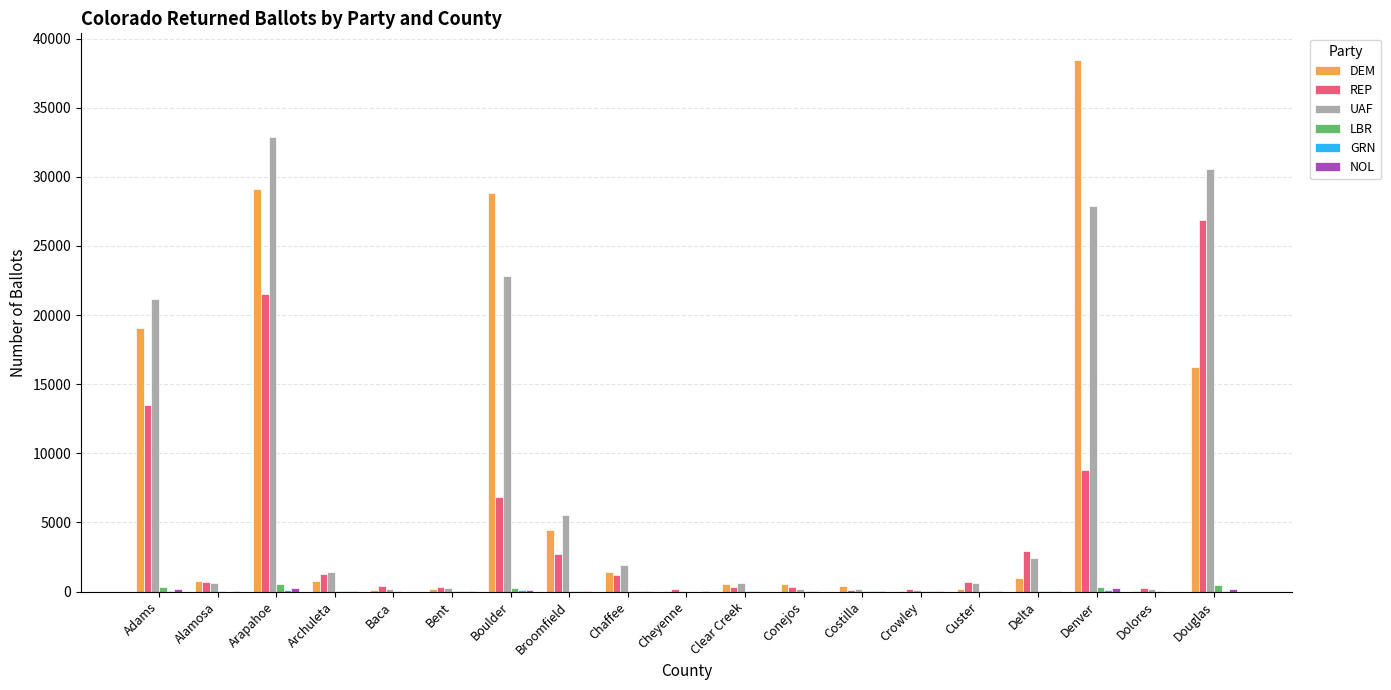

What is the highest value of the UAF series?

32872